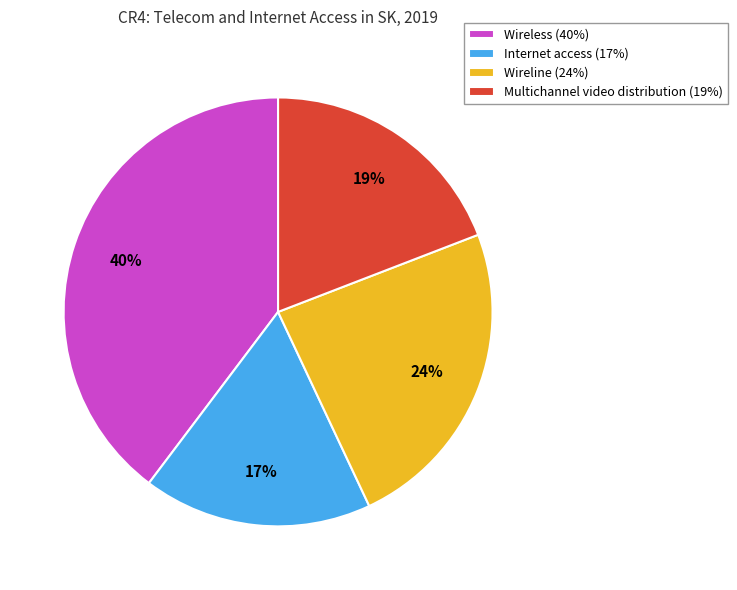

Which has a higher value, Wireline (24%) or Wireless (40%)?

Wireless (40%)